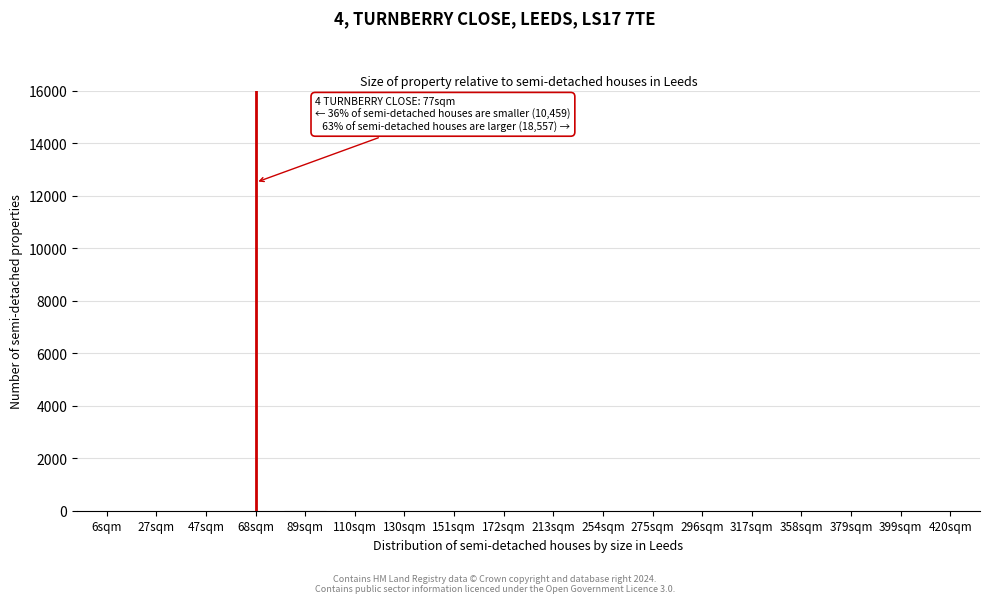

What is the sum of all values?

26